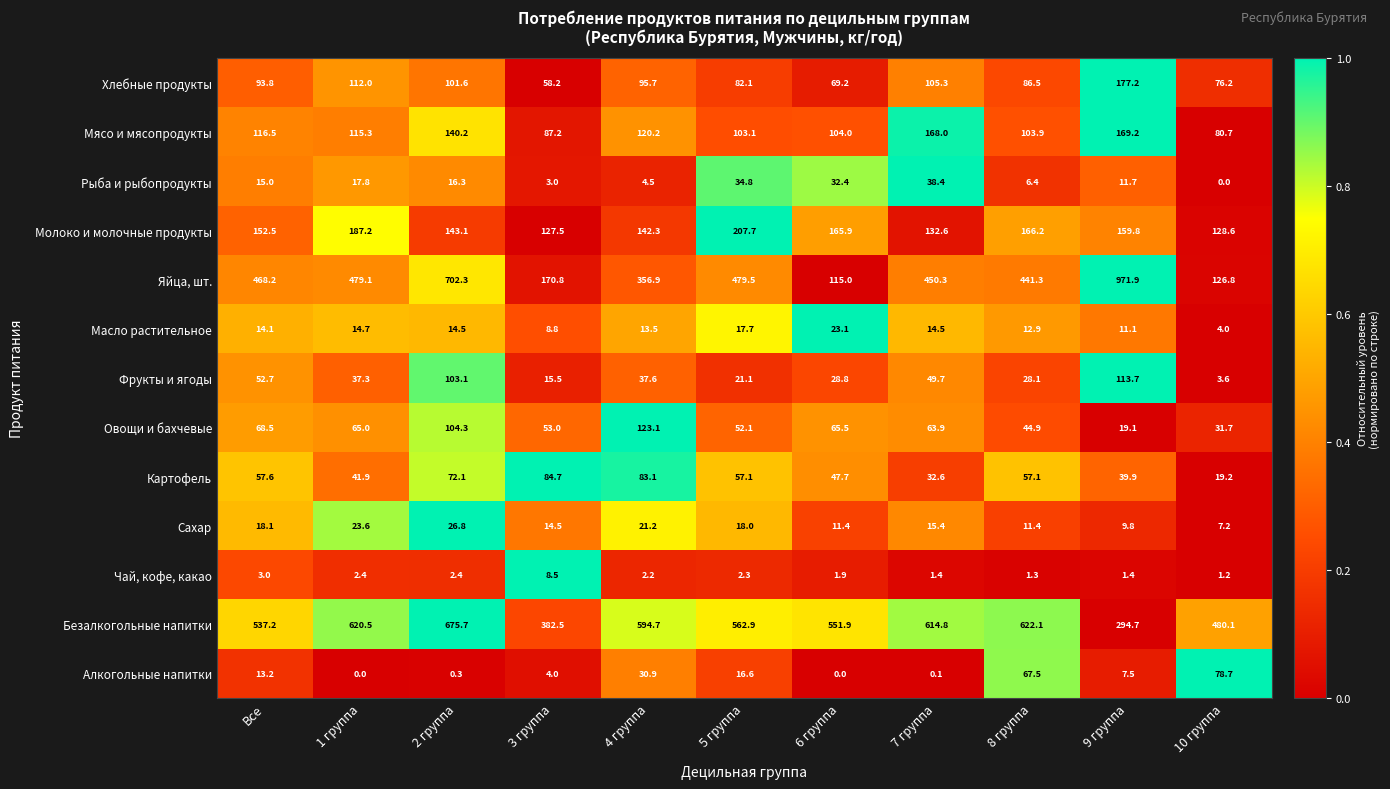

How many data points in Алкогольные напитки are less than 7?

5